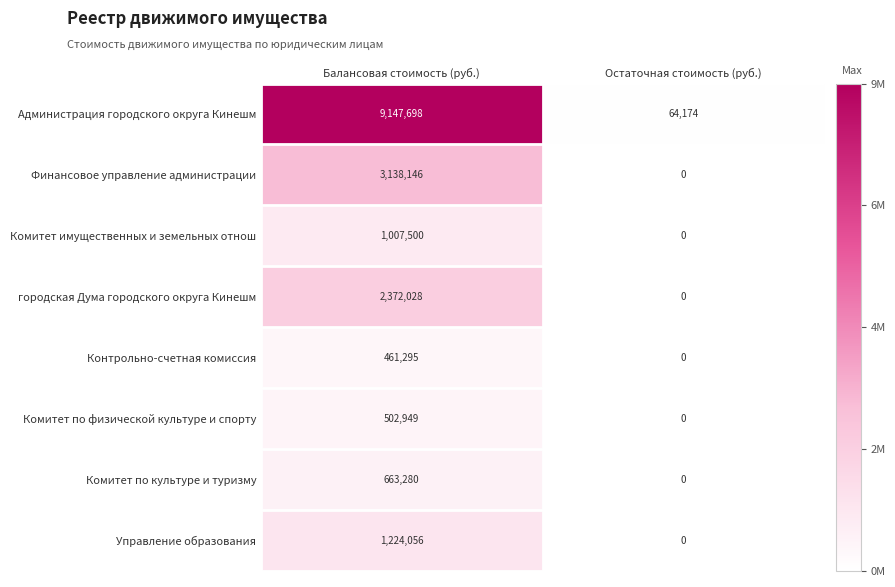

Reading left to right, list all the values displayed in this chart.

Администрация городского округа Кинешм: 9147698	64174
Финансовое управление администрации: 3138146	0
Комитет имущественных и земельных отнош: 1007500	0
городская Дума городского округа Кинешм: 2372028	0
Контрольно-счетная комиссия: 461295	0
Комитет по физической культуре и спорту: 502949	0
Комитет по культуре и туризму: 663280	0
Управление образования: 1224056	0